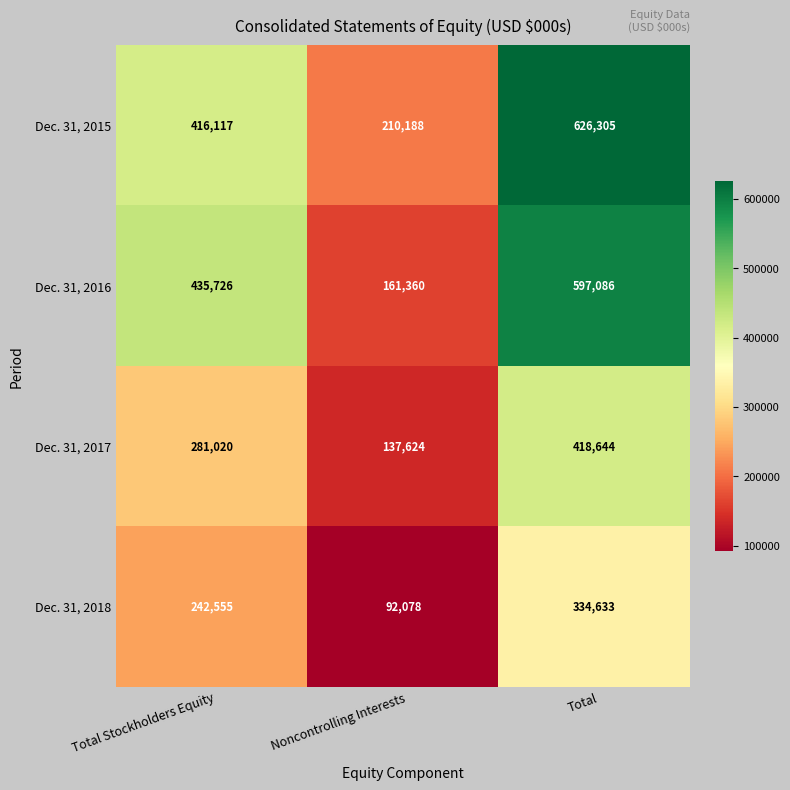

Which category has the lowest value across all series?

Noncontrolling Interests